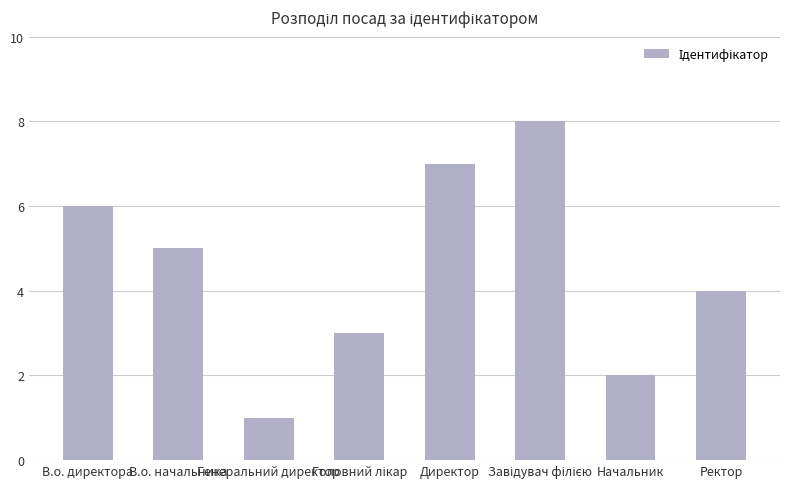

Between Ректор and Директор, which is larger?

Директор